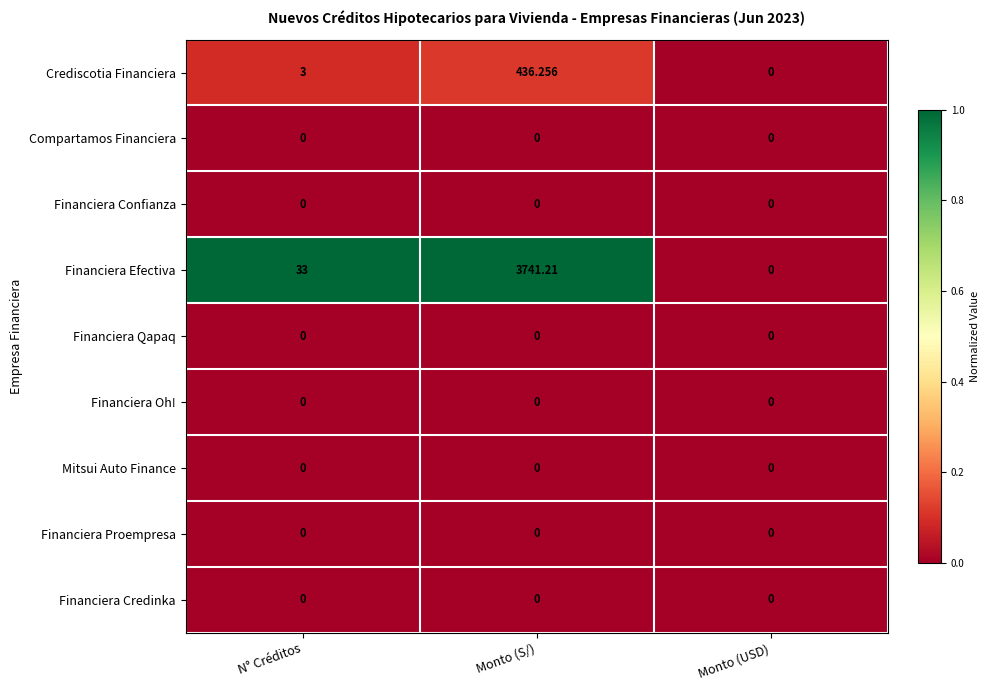

Which series has the largest range (max minus min)?

Financiera Efectiva